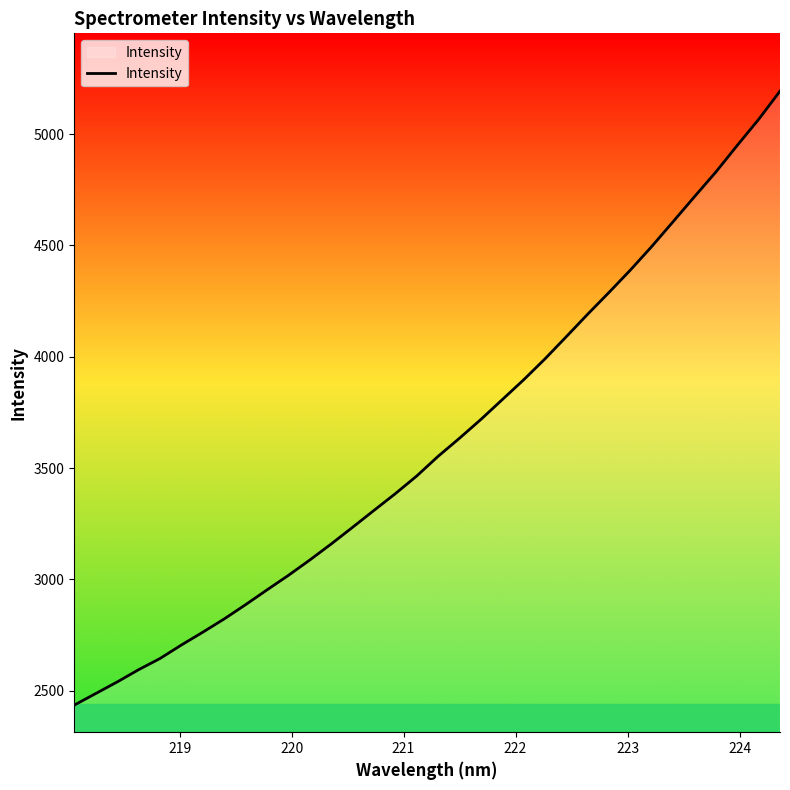

What is the minimum value shown in the chart?

2434.7